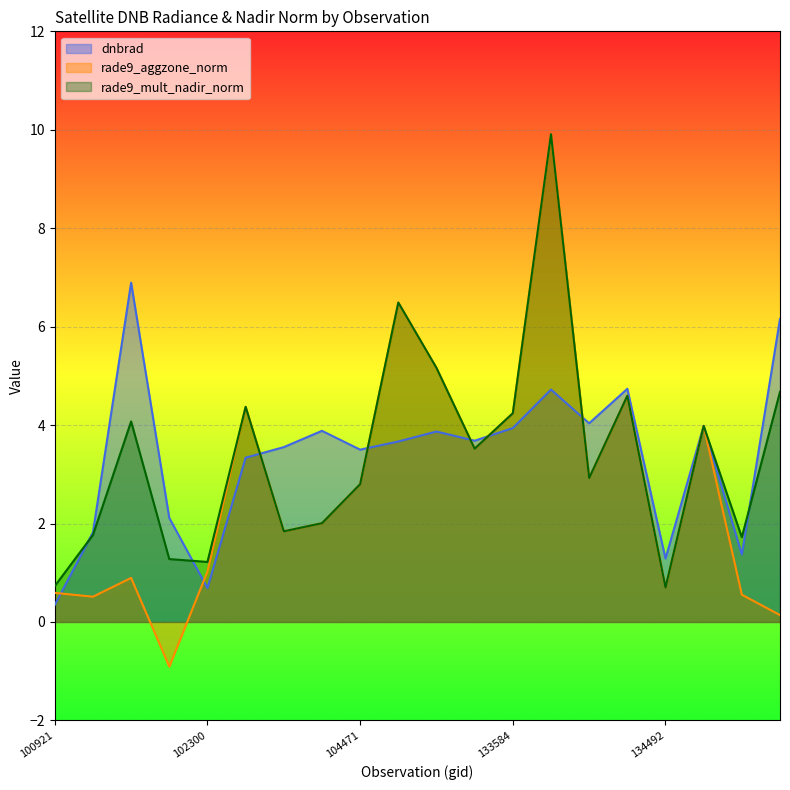

True or false: rade9_mult_nadir_norm and rade9_aggzone_norm intersect in this chart.

False